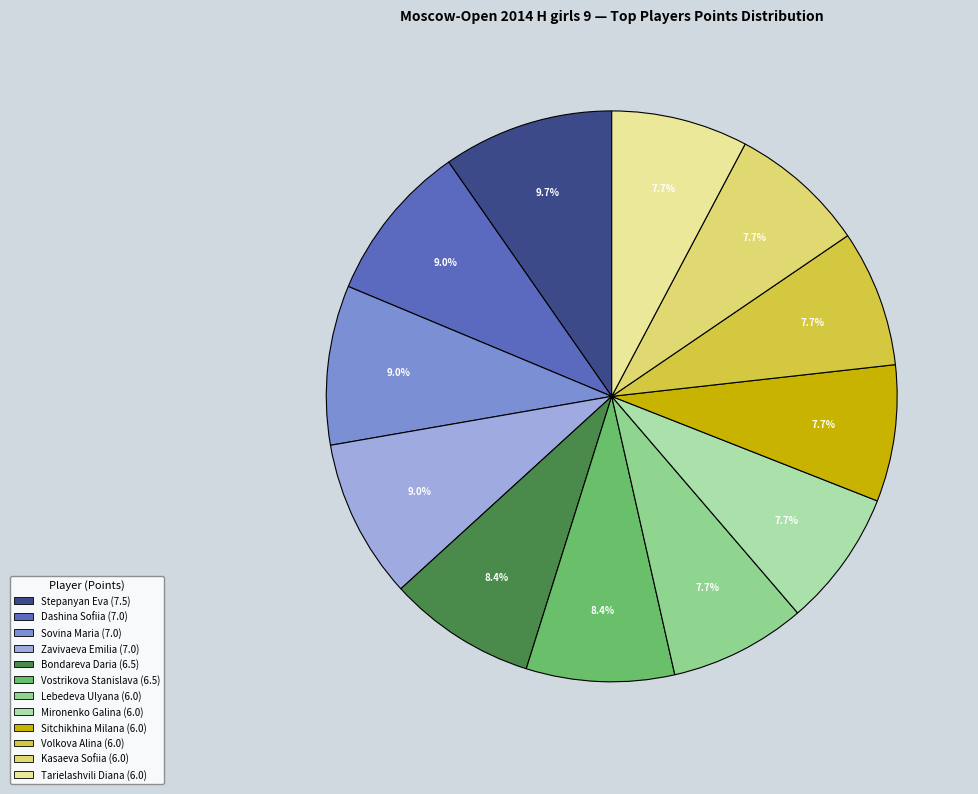

Does Sitchikhina Milana account for over 50% of the chart?

No